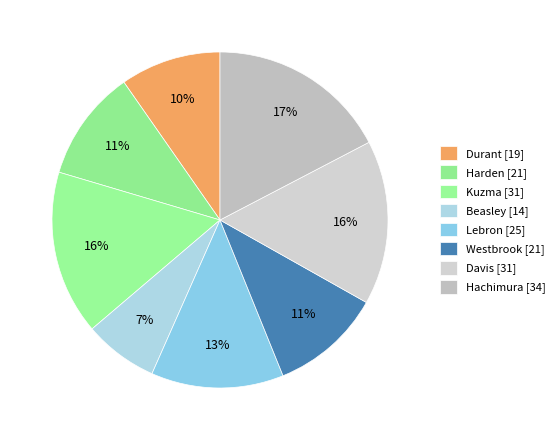

How many segments does this pie chart have?

8